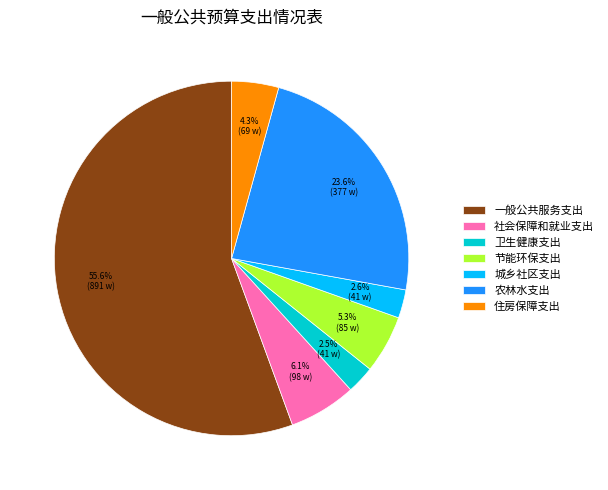

Is there any slice that represents more than half of the pie?

Yes